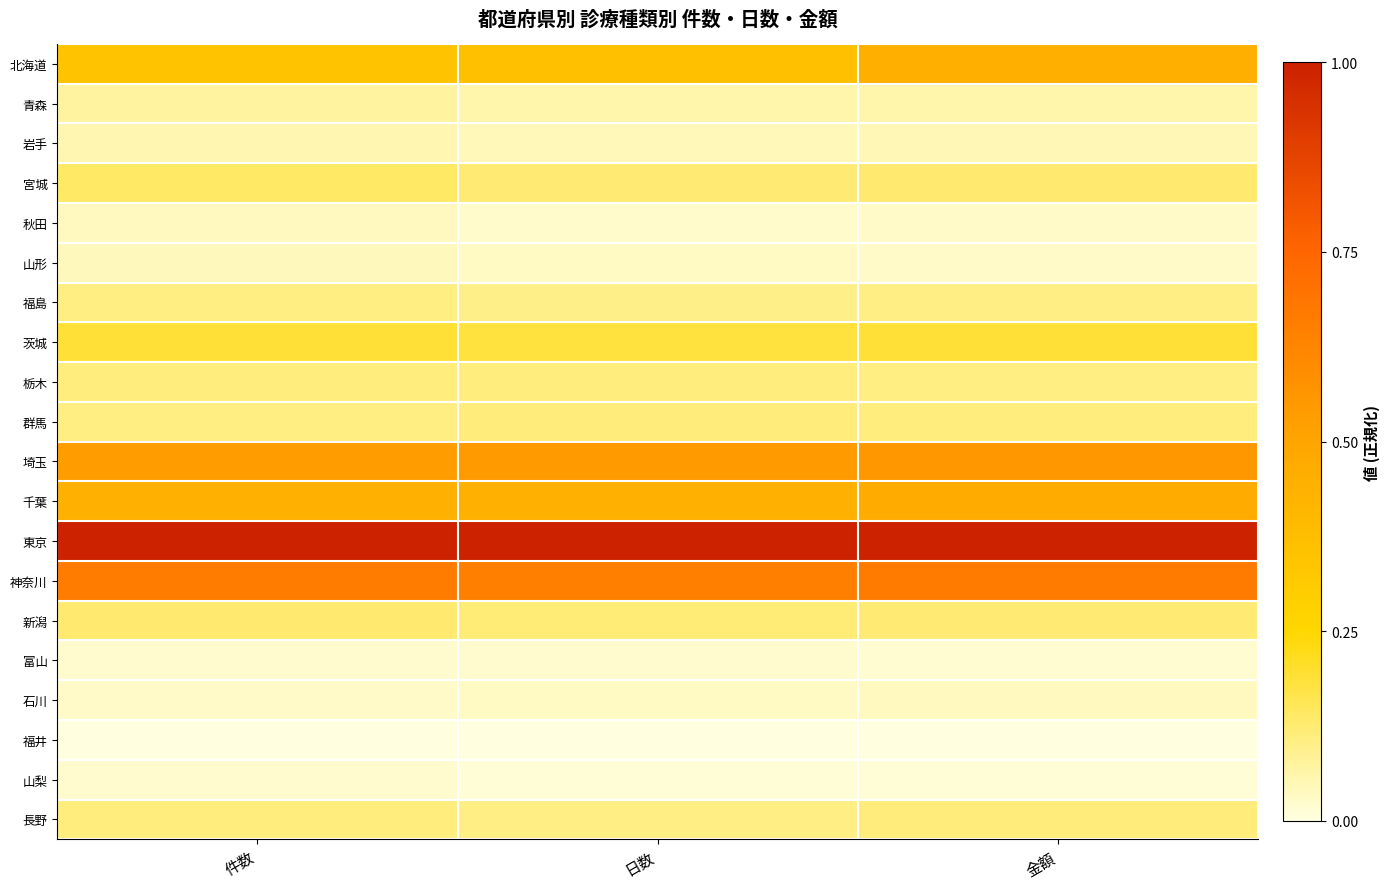

Reading left to right, what are all the values shown in this chart?

北海道: 件数=0.3	日数=0.4	金額=0.4
青森: 件数=0.1	日数=0.1	金額=0.1
岩手: 件数=0.1	日数=0.0	金額=0.0
宮城: 件数=0.1	日数=0.1	金額=0.1
秋田: 件数=0.0	日数=0.0	金額=0.0
山形: 件数=0.0	日数=0.0	金額=0.0
福島: 件数=0.1	日数=0.1	金額=0.1
茨城: 件数=0.2	日数=0.2	金額=0.2
栃木: 件数=0.1	日数=0.1	金額=0.1
群馬: 件数=0.1	日数=0.1	金額=0.1
埼玉: 件数=0.5	日数=0.5	金額=0.5
千葉: 件数=0.4	日数=0.4	金額=0.5
東京: 件数=1.0	日数=1.0	金額=1.0
神奈川: 件数=0.7	日数=0.6	金額=0.7
新潟: 件数=0.1	日数=0.1	金額=0.1
富山: 件数=0.0	日数=0.0	金額=0.0
石川: 件数=0.0	日数=0.0	金額=0.0
福井: 件数=0.0	日数=0.0	金額=0.0
山梨: 件数=0.0	日数=0.0	金額=0.0
長野: 件数=0.1	日数=0.1	金額=0.1